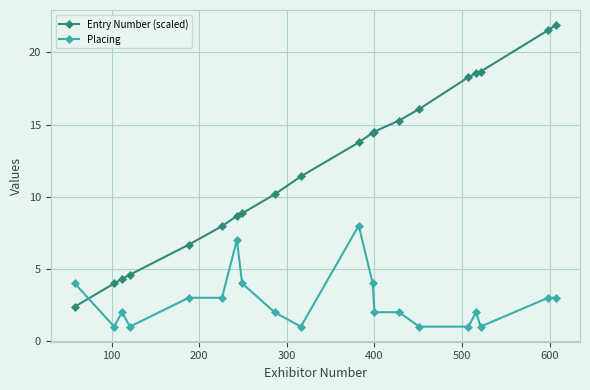

What is the sum of all Entry Number (scaled) values?

242.0